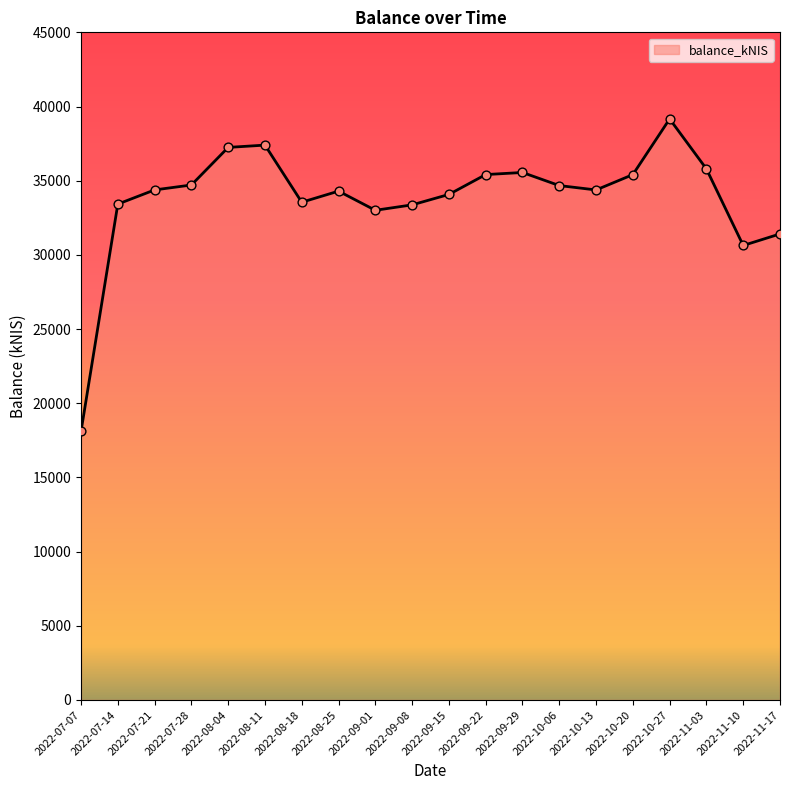

Approximately how many times larger is the value at 2022-09-01 compared to 2022-10-20?

0.9